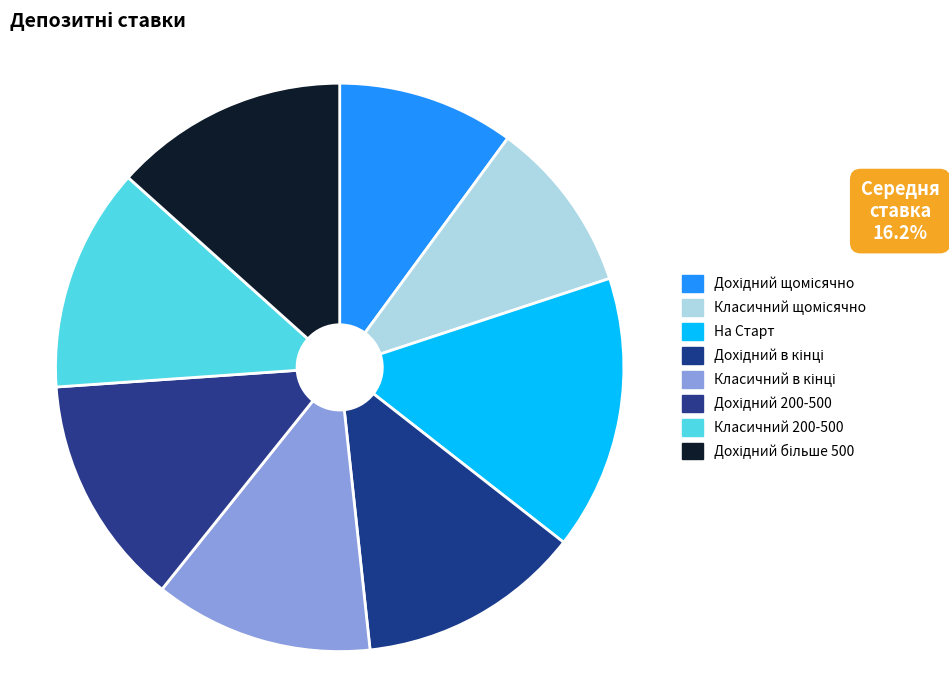

What percentage is NOT represented by Класичний 200-500?

87.5%